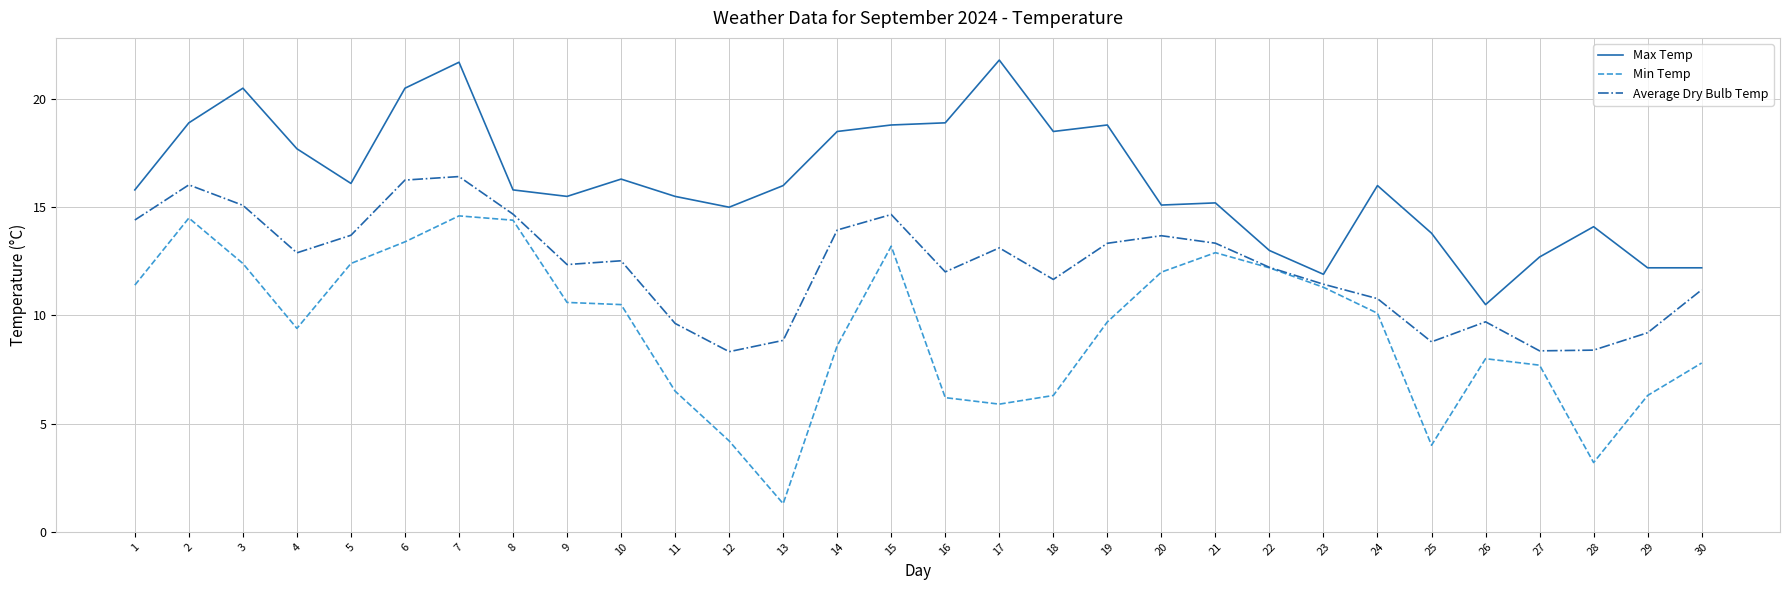

At which category does the chart reach its minimum across all series?

13